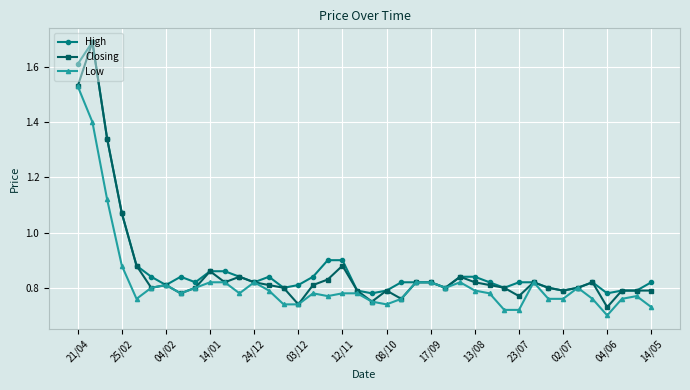

What is the maximum value for High?

1.7